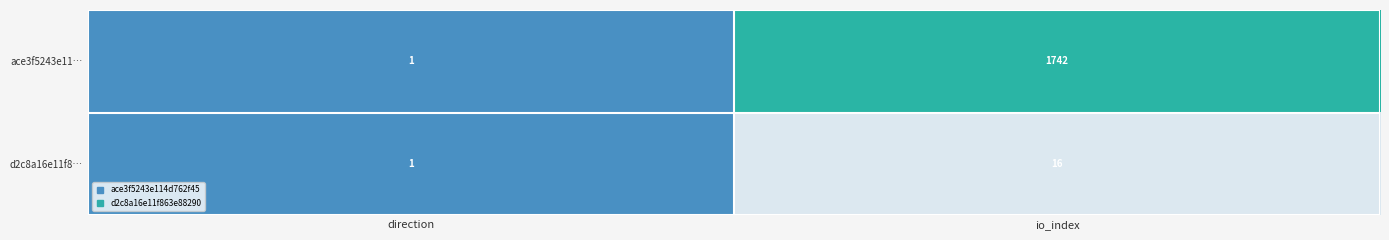

Which label corresponds to the smallest value in the chart?

direction